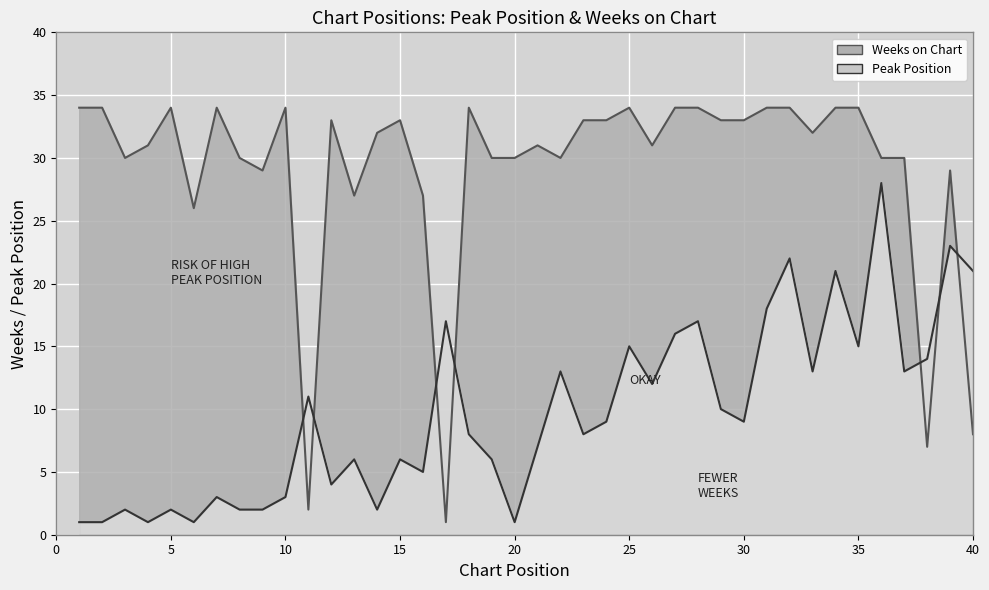

After their last crossing, which series has the higher values: Peak Position or Weeks on Chart?

Peak Position